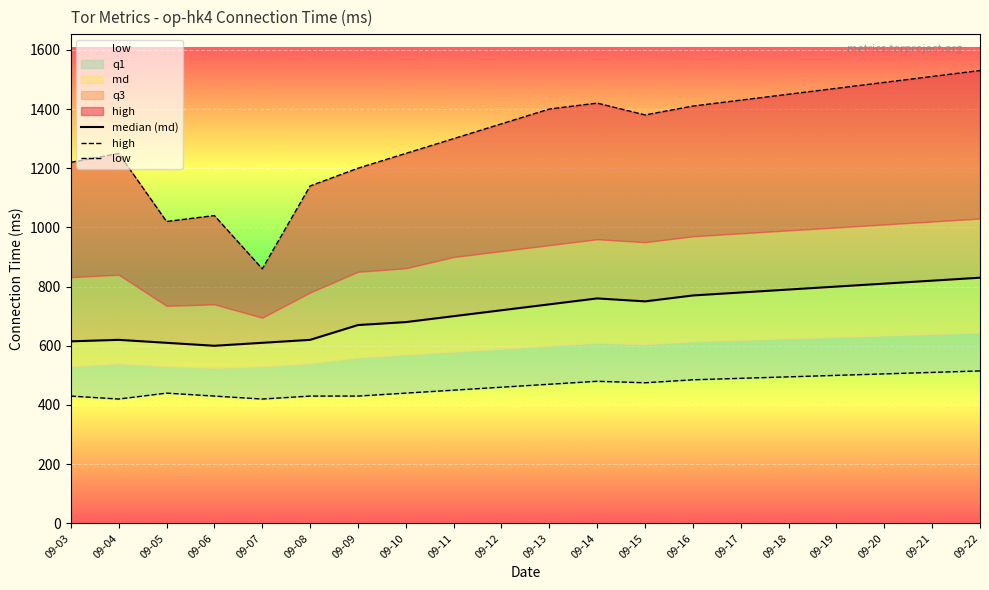

List the labels in order of low value, largest first.

09-22, 09-21, 09-20, 09-19, 09-18, 09-17, 09-16, 09-14, 09-15, 09-13, 09-12, 09-11, 09-05, 09-10, 09-03, 09-06, 09-08, 09-09, 09-04, 09-07